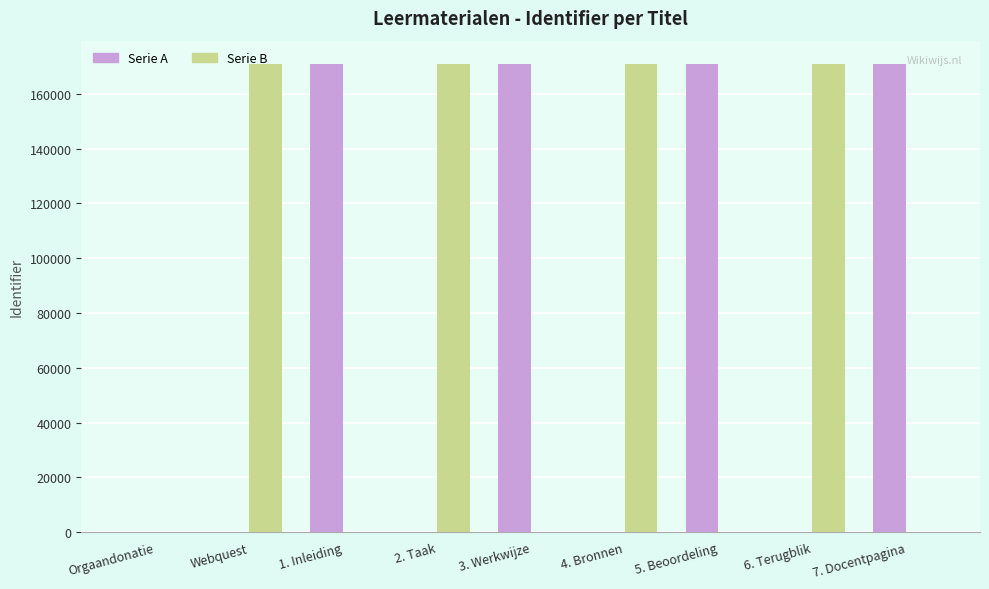

True or false: Serie B has a value of 71895 at Webquest.

False